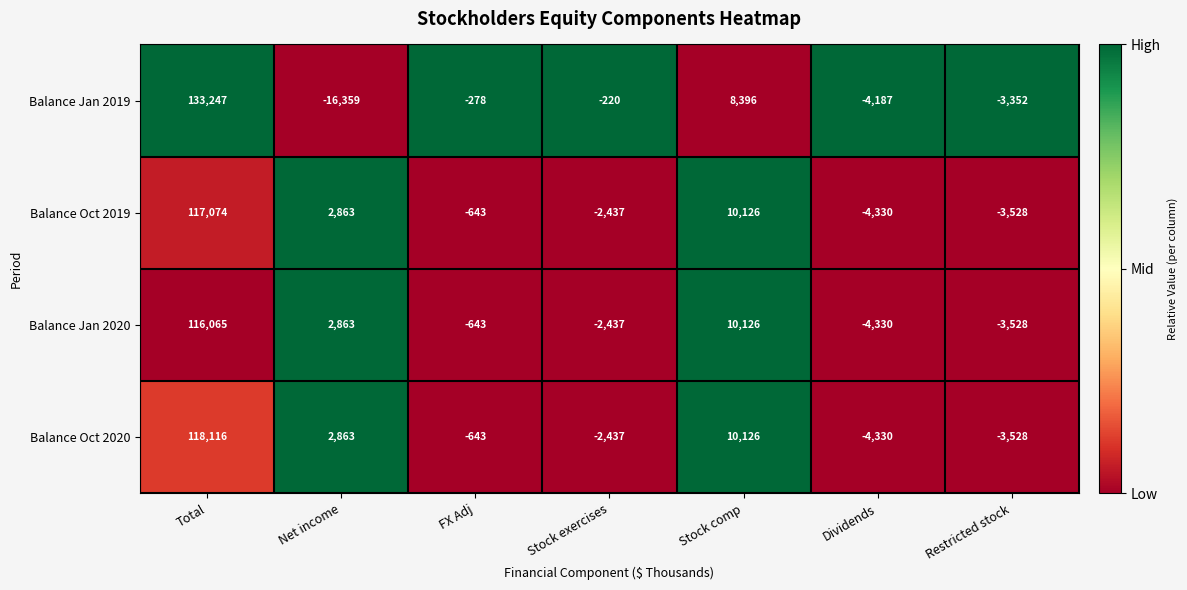

Reading right to left, what are all the values shown in this chart?

Balance Jan 2019: Restricted stock=-3352	Dividends=-4187	Stock comp=8396	Stock exercises=-220	FX Adj=-278	Net income=-16359	Total=133247
Balance Oct 2019: Restricted stock=-3528	Dividends=-4330	Stock comp=10126	Stock exercises=-2437	FX Adj=-643	Net income=2863	Total=117074
Balance Jan 2020: Restricted stock=-3528	Dividends=-4330	Stock comp=10126	Stock exercises=-2437	FX Adj=-643	Net income=2863	Total=116065
Balance Oct 2020: Restricted stock=-3528	Dividends=-4330	Stock comp=10126	Stock exercises=-2437	FX Adj=-643	Net income=2863	Total=118116